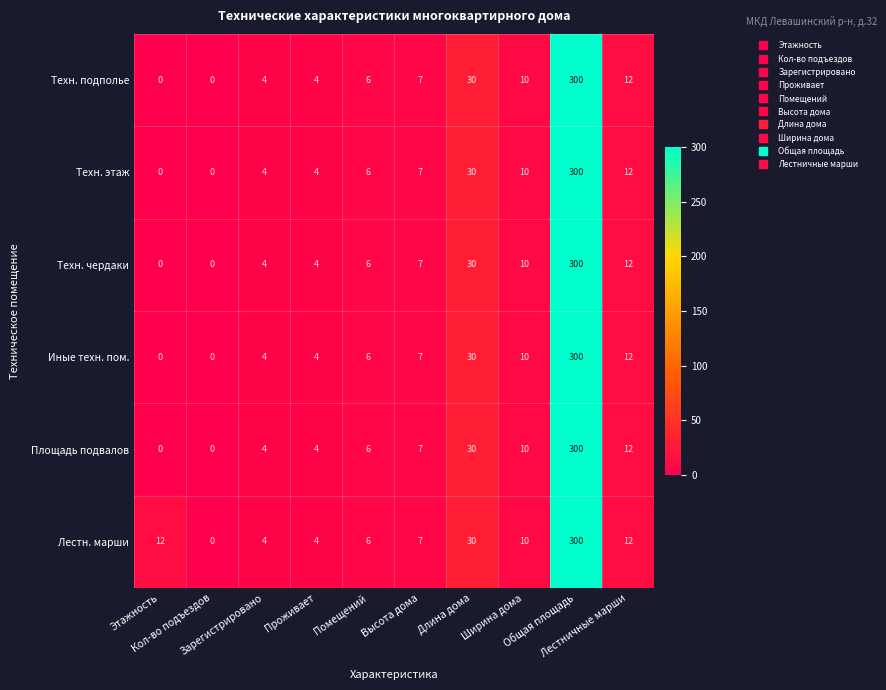

What is the highest value of the Лестн. марши series?

300